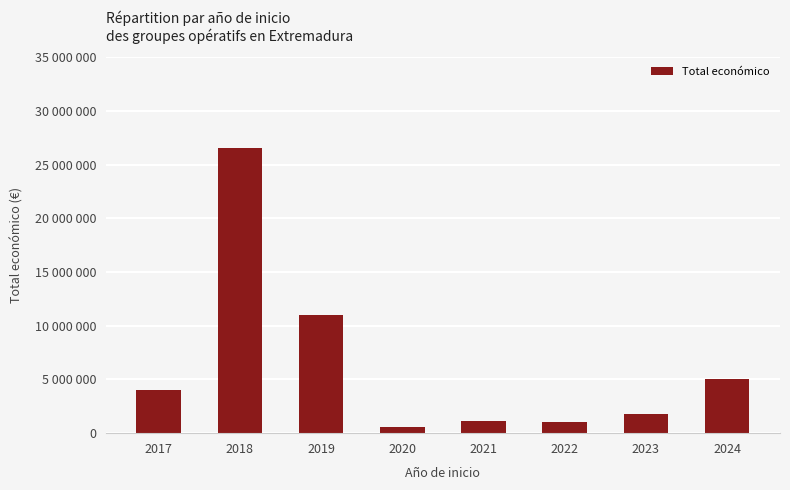

What is the difference between the second highest and second lowest values?

10020063